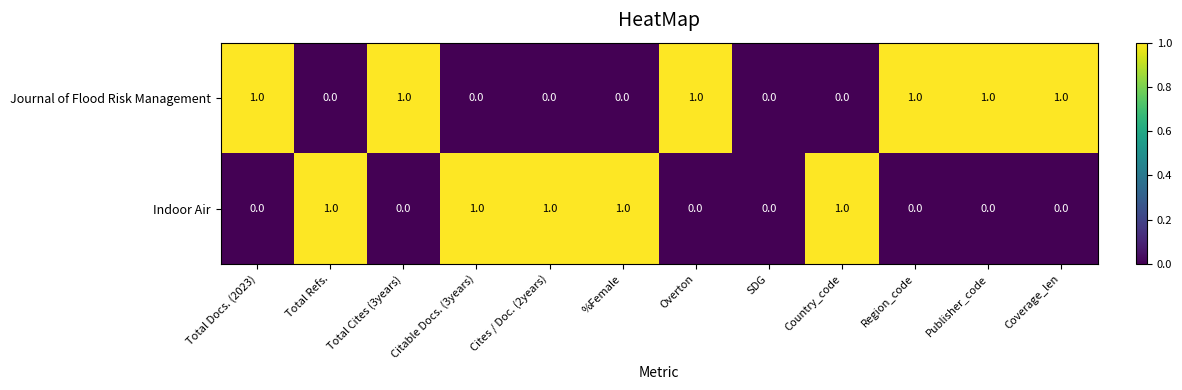

Rank the series at Cites / Doc. (2years) from lowest to highest value.

Journal of Flood Risk Management, Indoor Air